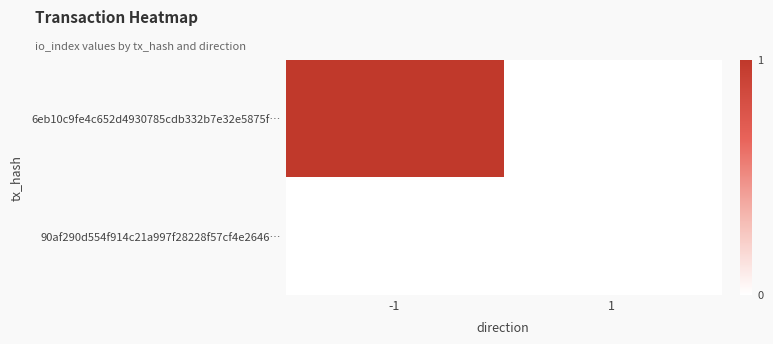

How many series are shown in this chart?

2